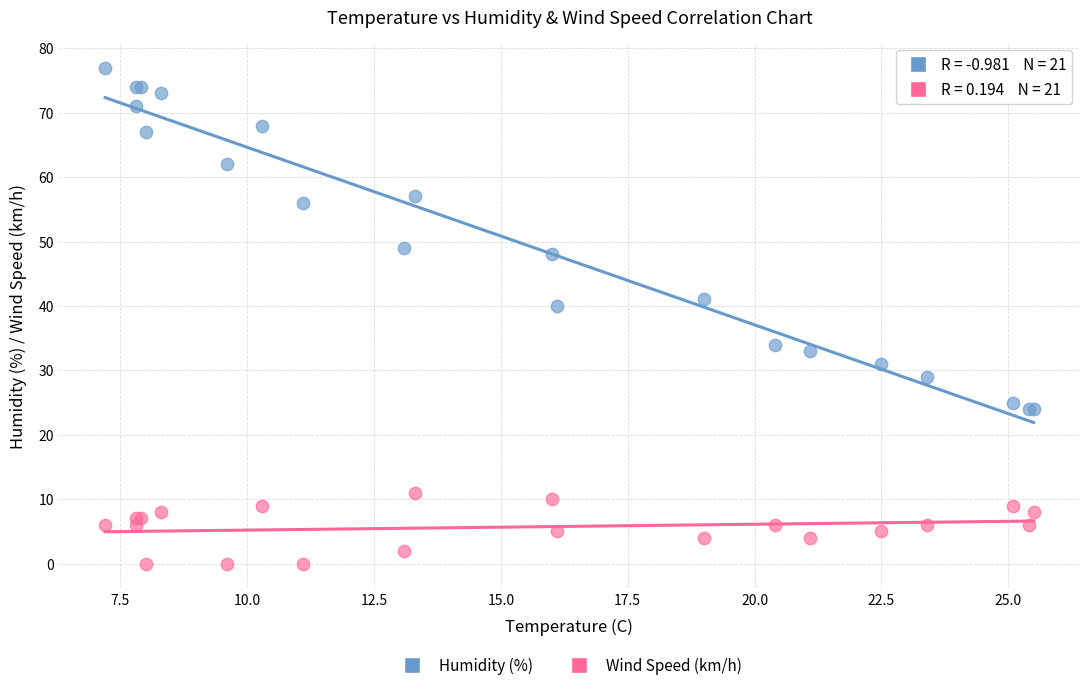

Across all series, what Y value is closest to 38?

40